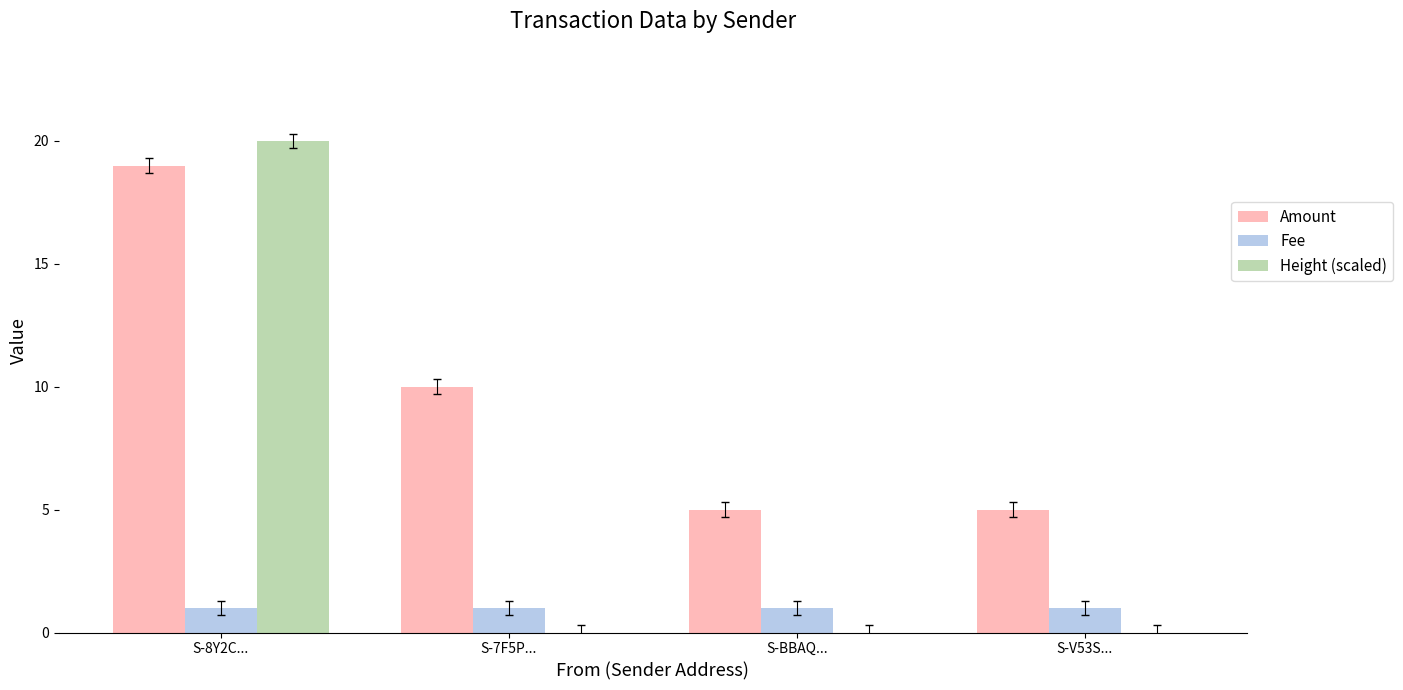

What is the approximate value of Amount at S-V53S...?

5.0